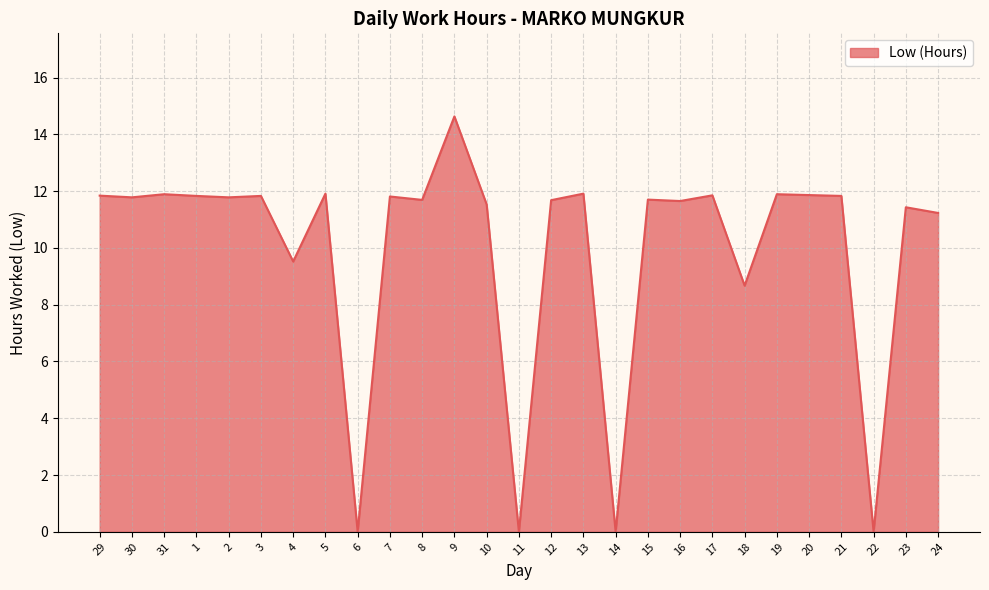

Where does the data first go above 11?

29